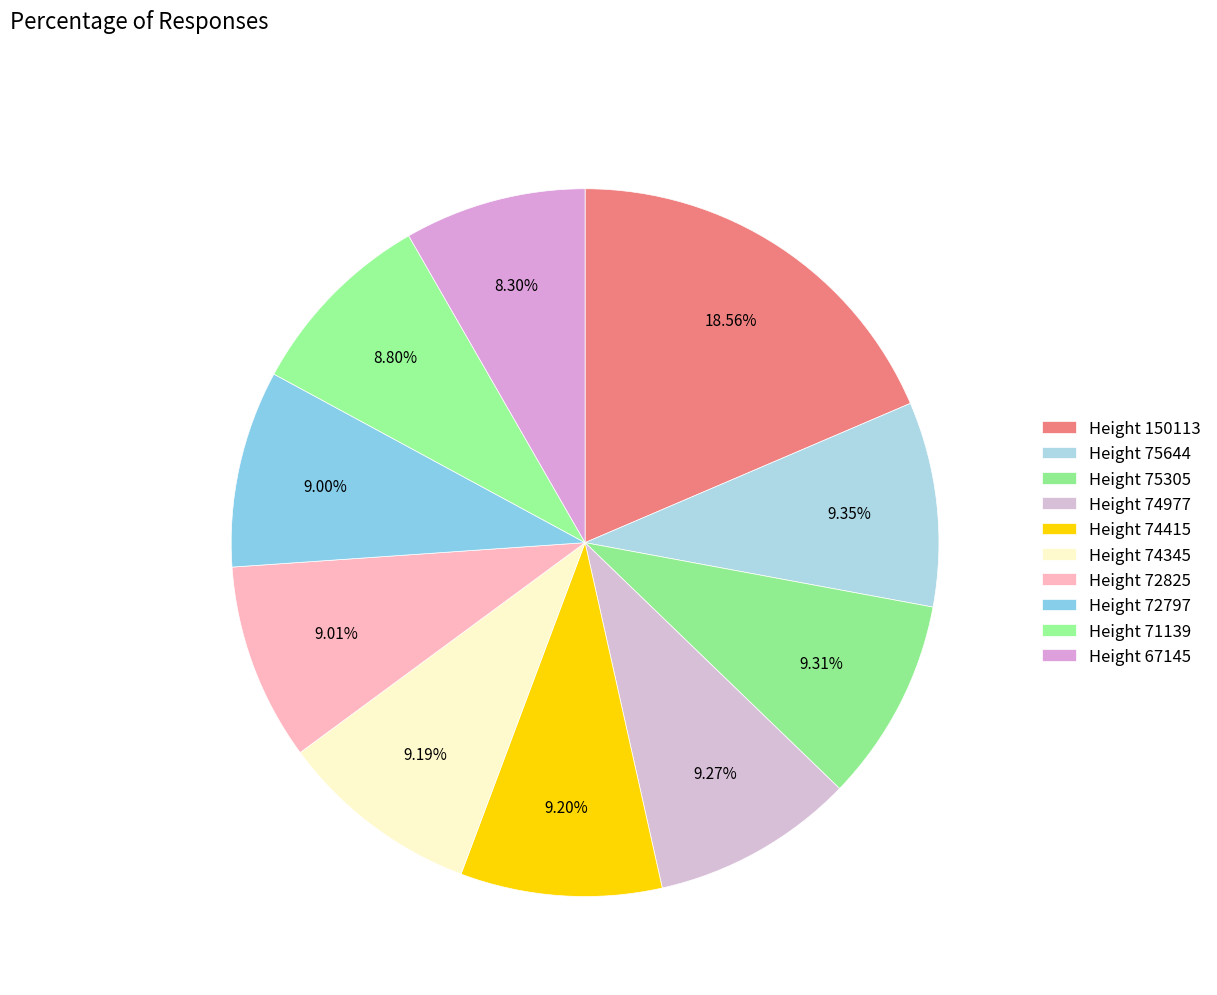

Count the number of slices in the pie.

10